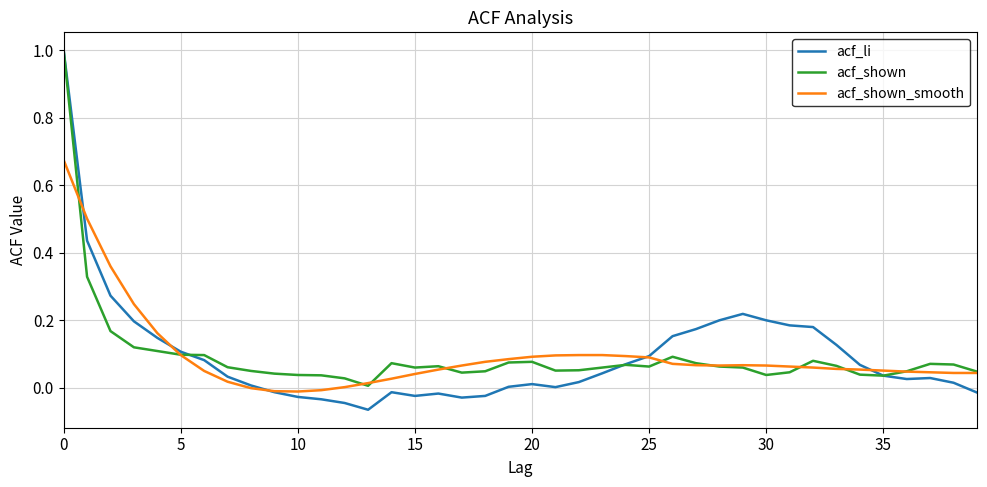

What is the maximum value for acf_li?

1.0